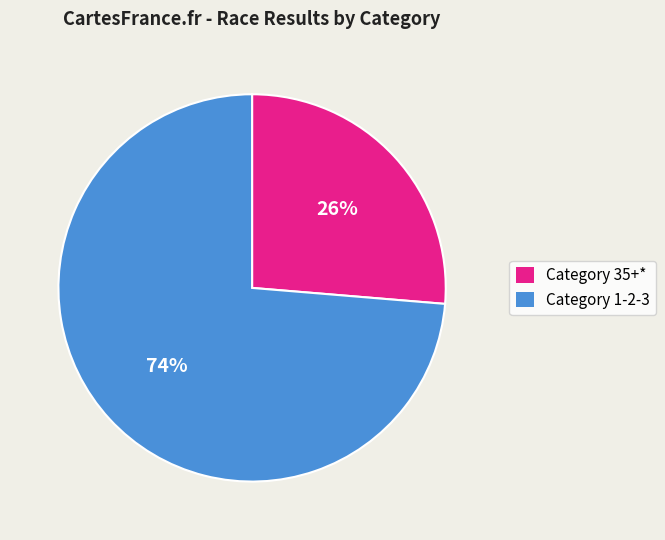

What is the smallest slice in the pie chart?

Category 35+*